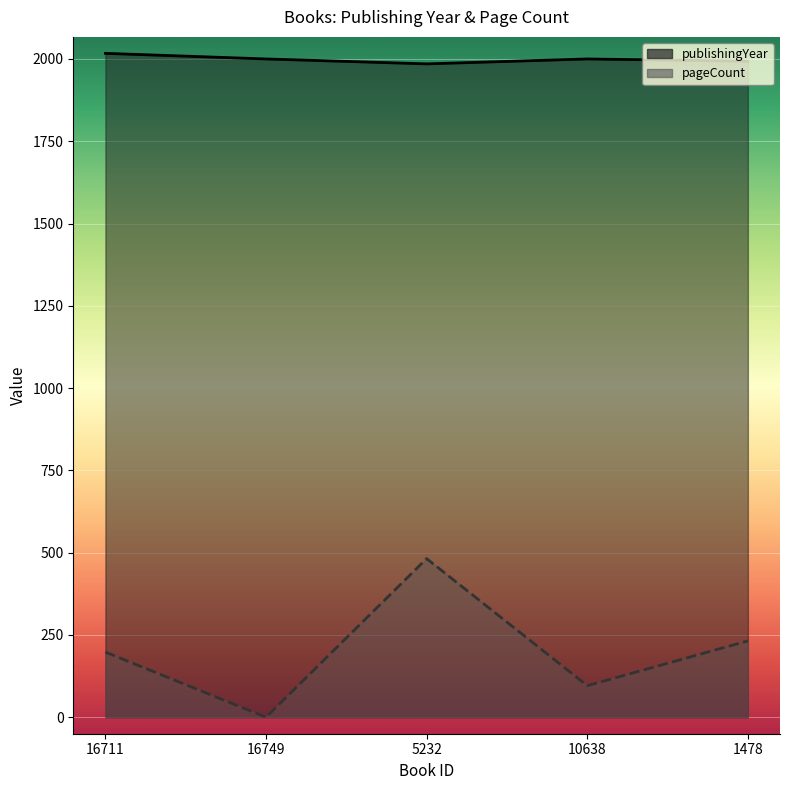

What position from the right is 16749?

4